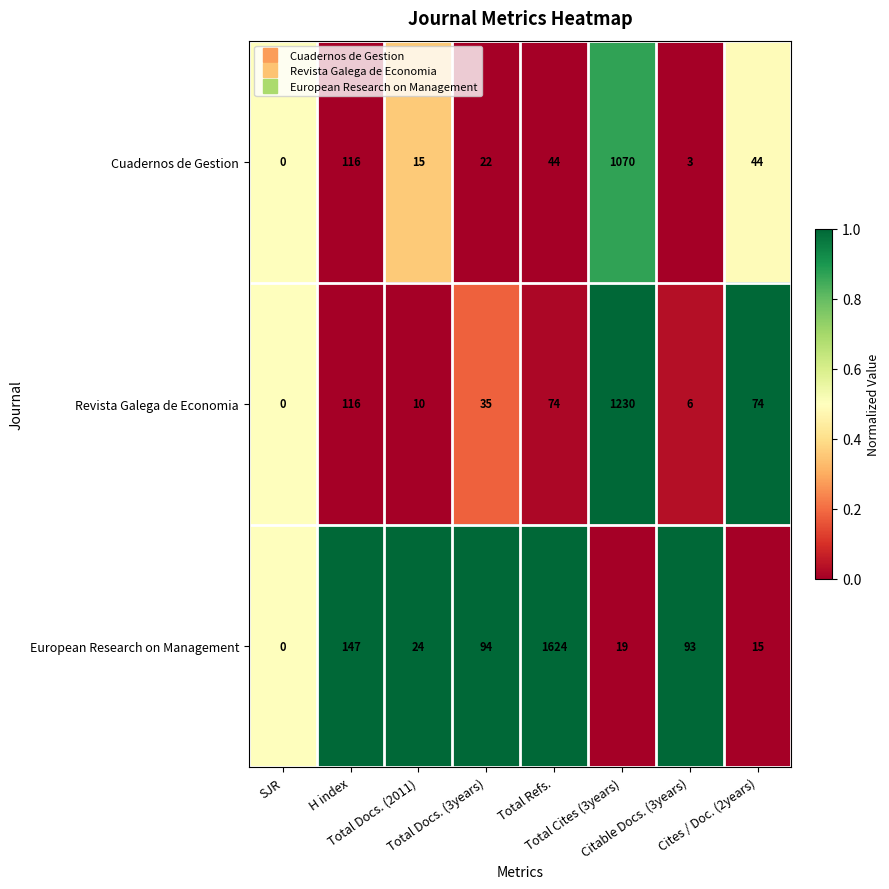

What is the total value across all series at Total Docs. (2011)?

49